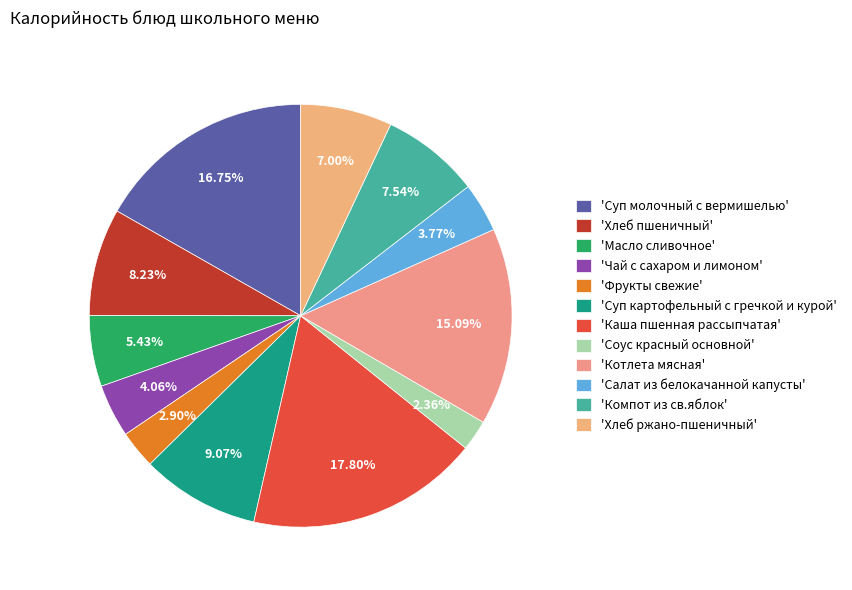

Count the number of slices in the pie.

12